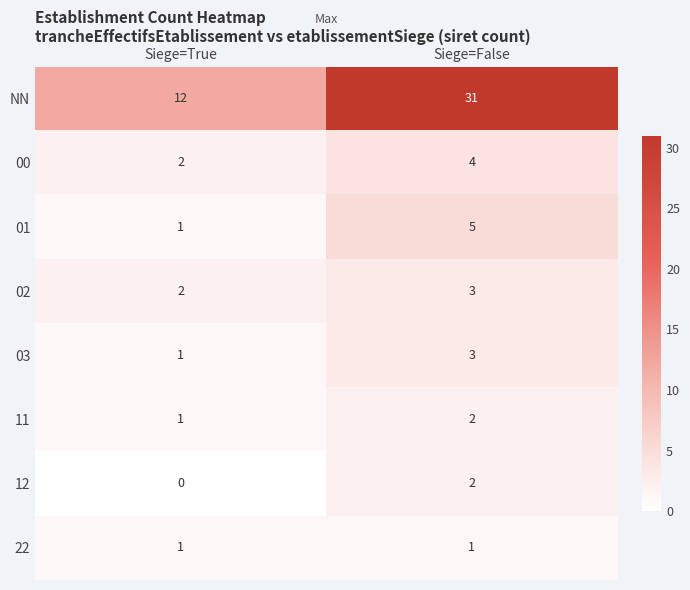

What is the sum of the 03 values at Siege=False and Siege=True?

4